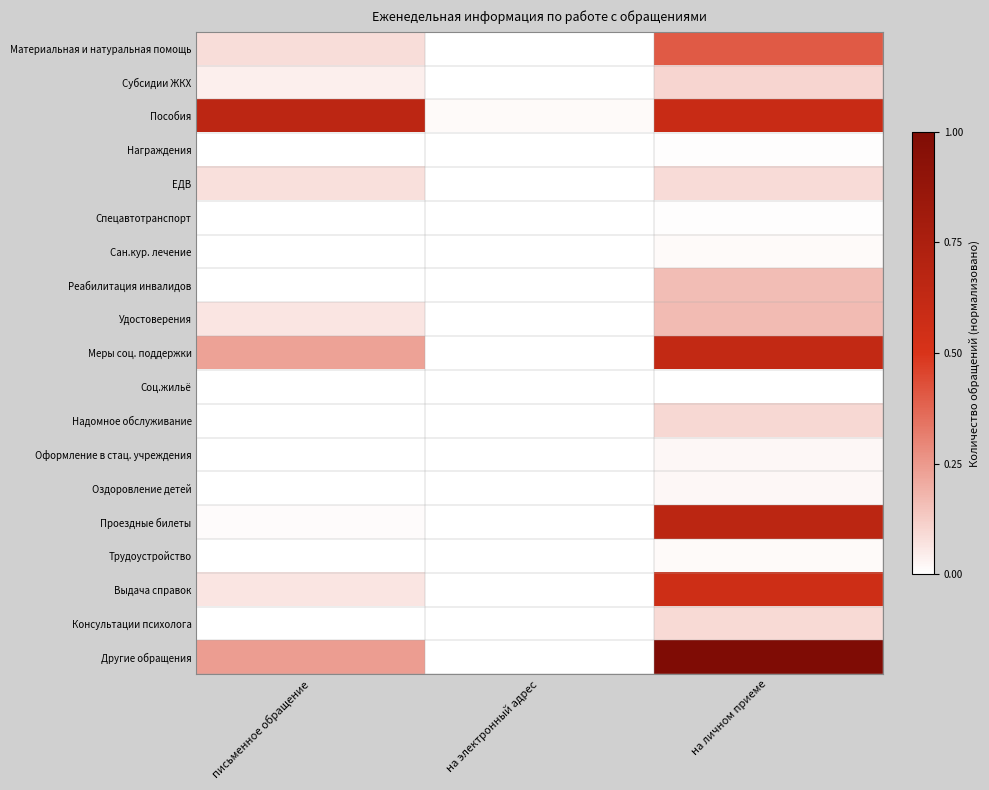

Between письменное обращение and на личном приеме, which series saw the biggest shift?

Другие обращения